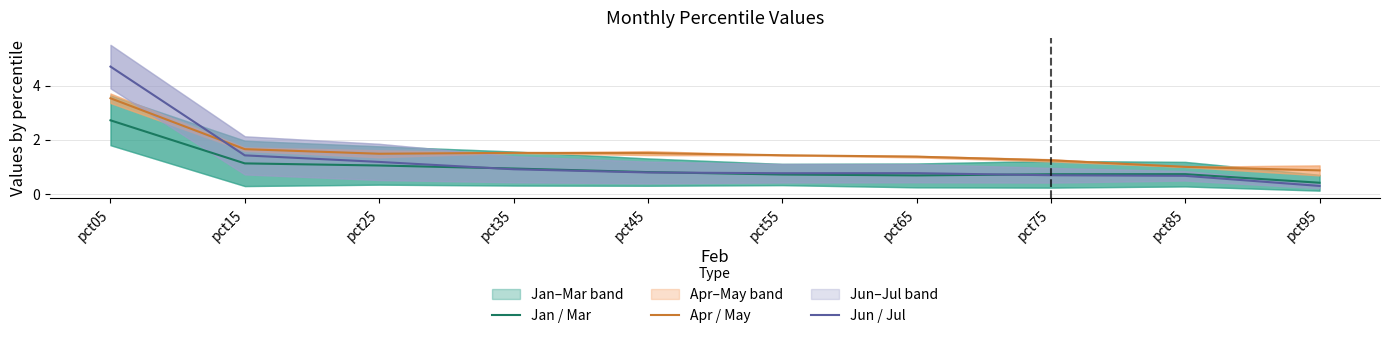

True or false: Jan / Mar and Jun / Jul intersect in this chart.

True